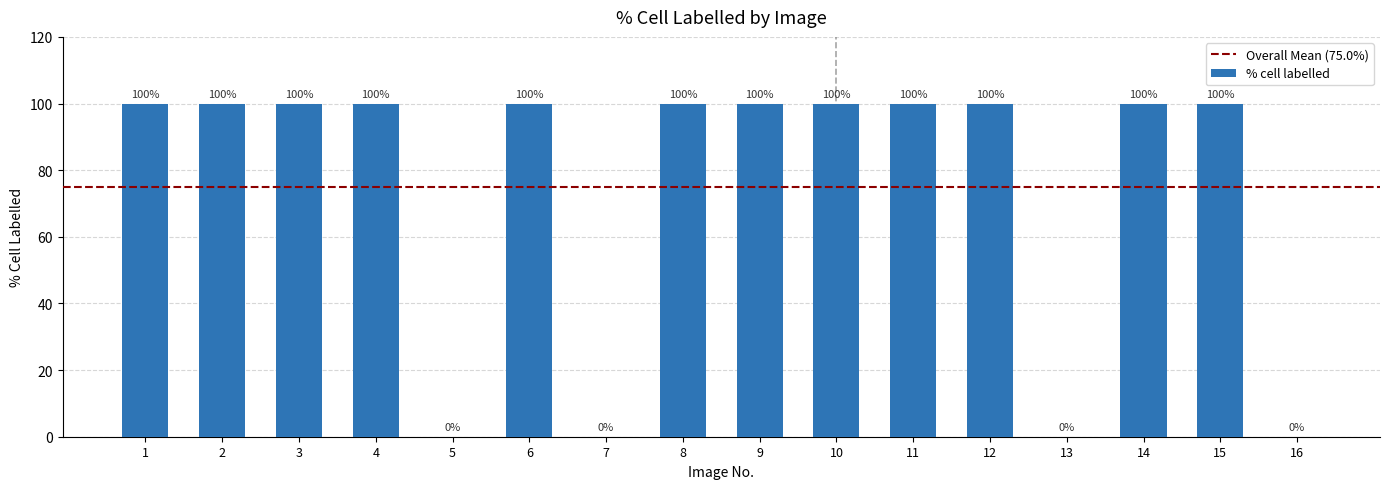

Is it true that the value at 8 is 100?

True